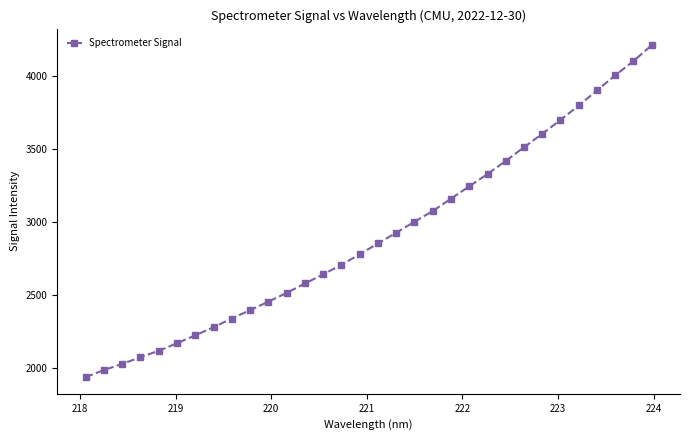

What is the value of the 28th point from the left?

3800.4